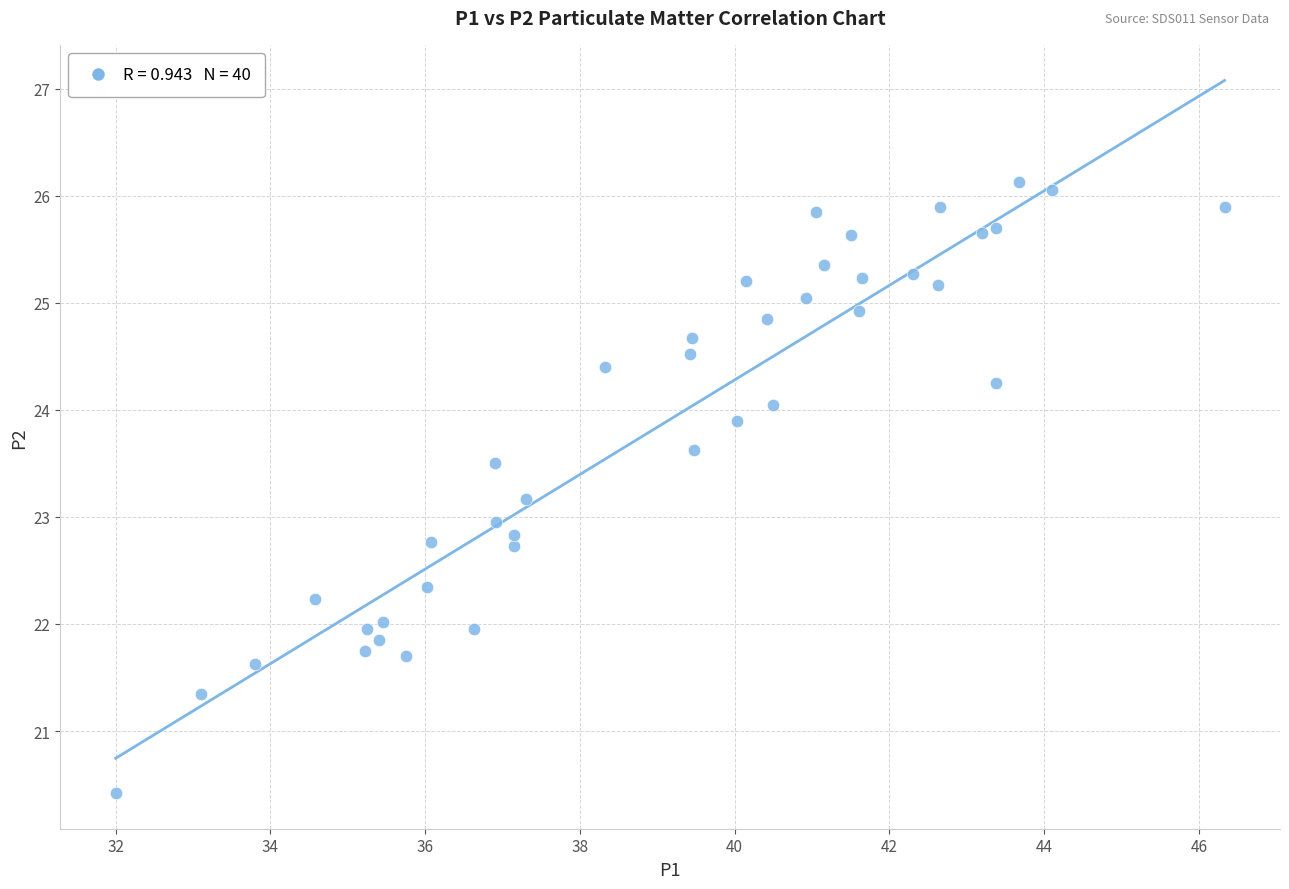

What is the range of Y values (max minus min)?

5.7